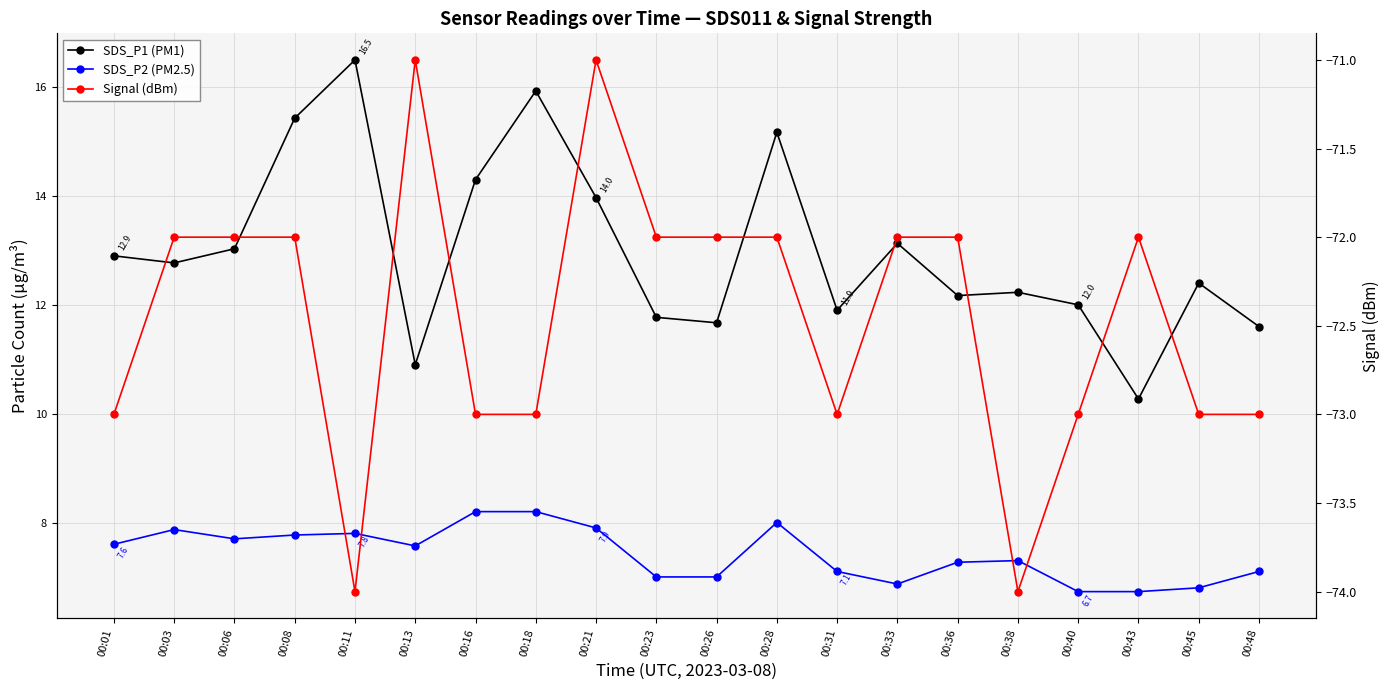

True or false: SDS_P1 (PM1) and SDS_P2 (PM2.5) cross at least once.

False